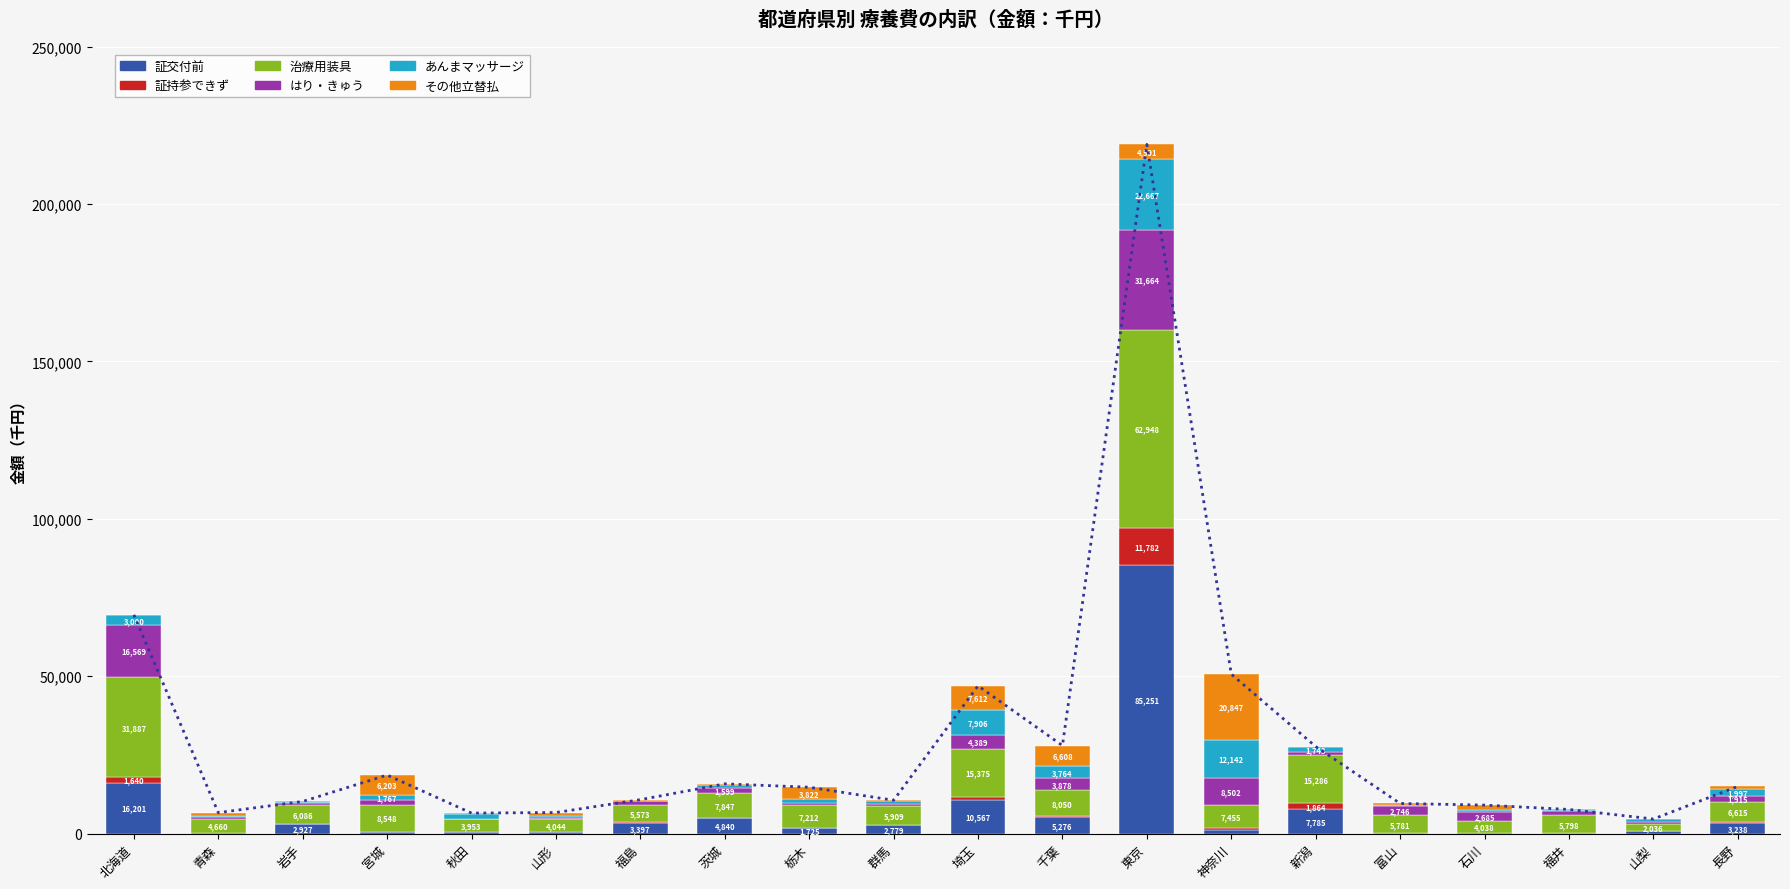

How many categories are shown in the chart?

20